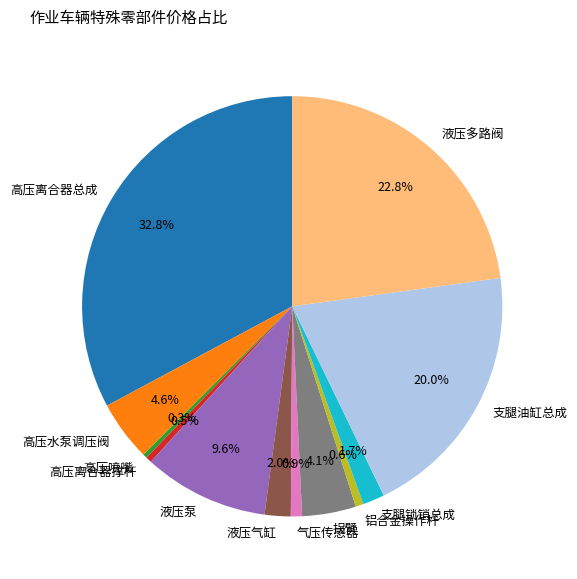

What is the ratio of the value at 液压多路阀 to the value at 高压离合器总成?

0.7